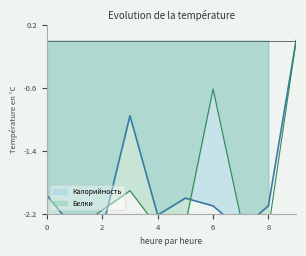

True or false: Белки has more than 0 points higher than both neighbors.

True